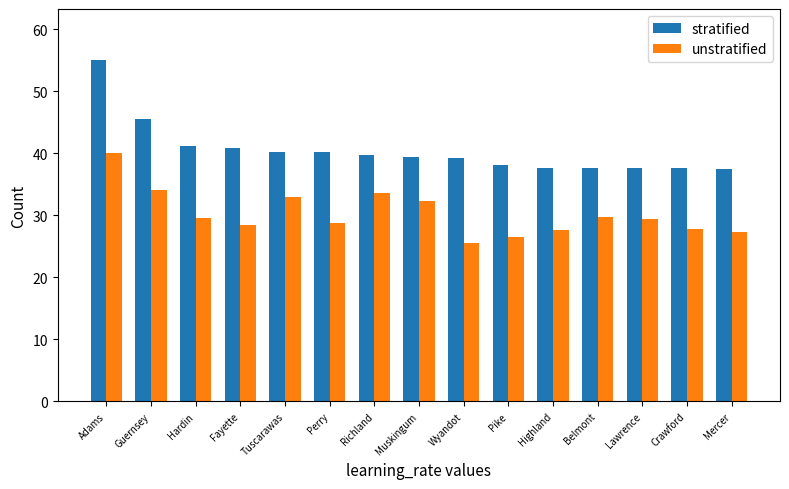

What is the minimum value shown in the chart?

25.6